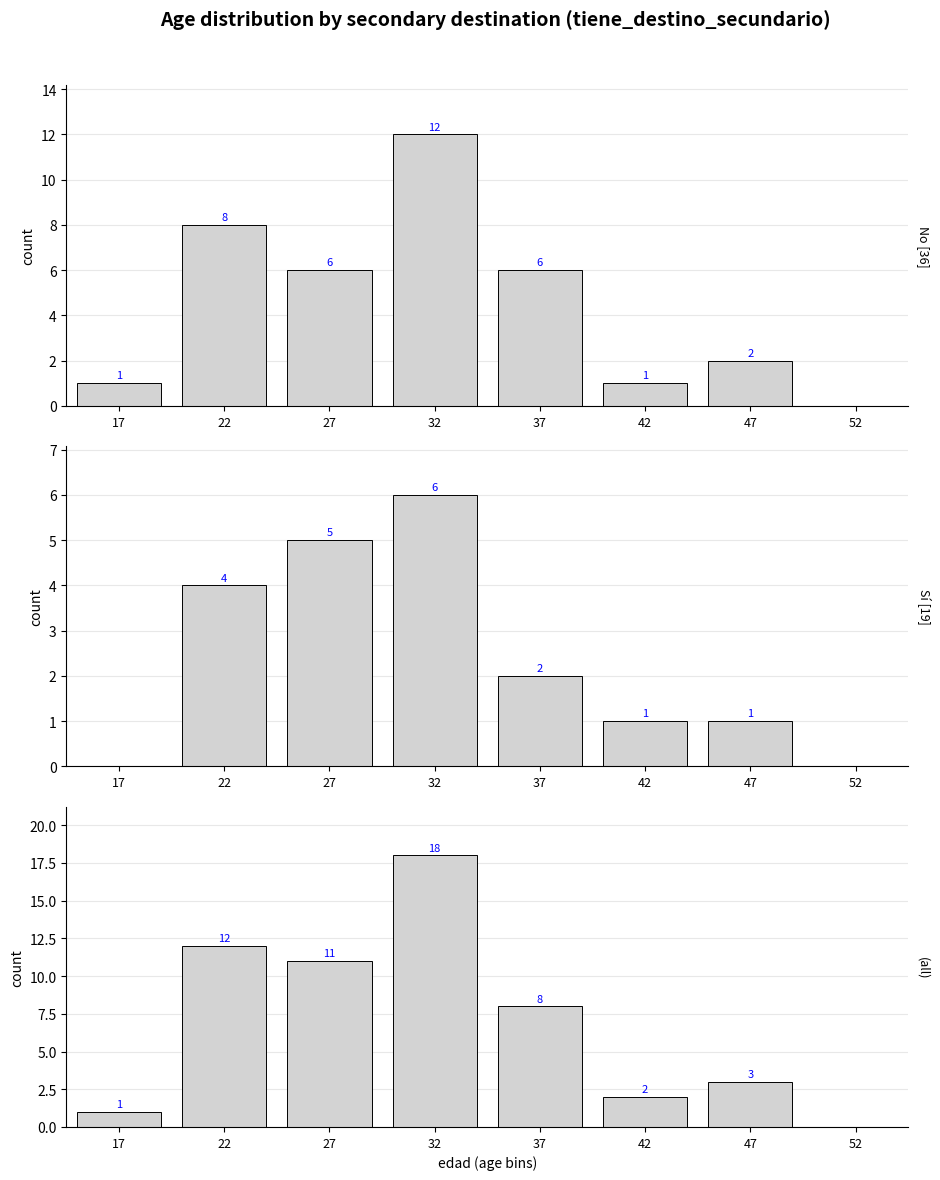

The value of Sí at 27 is 3. True or false?

False